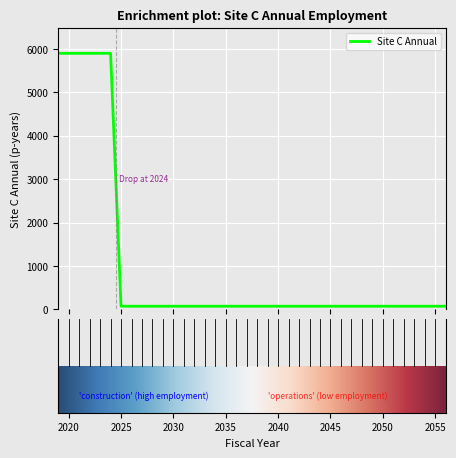

What is the greatest value displayed?

5899.7